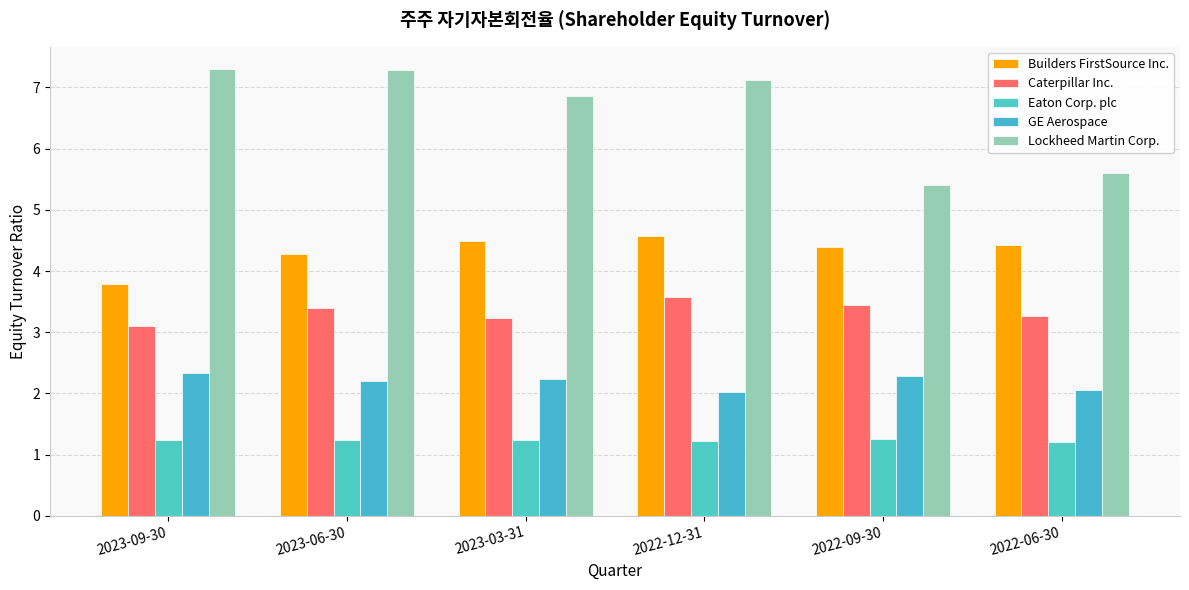

What is the minimum value for Lockheed Martin Corp.?

5.4